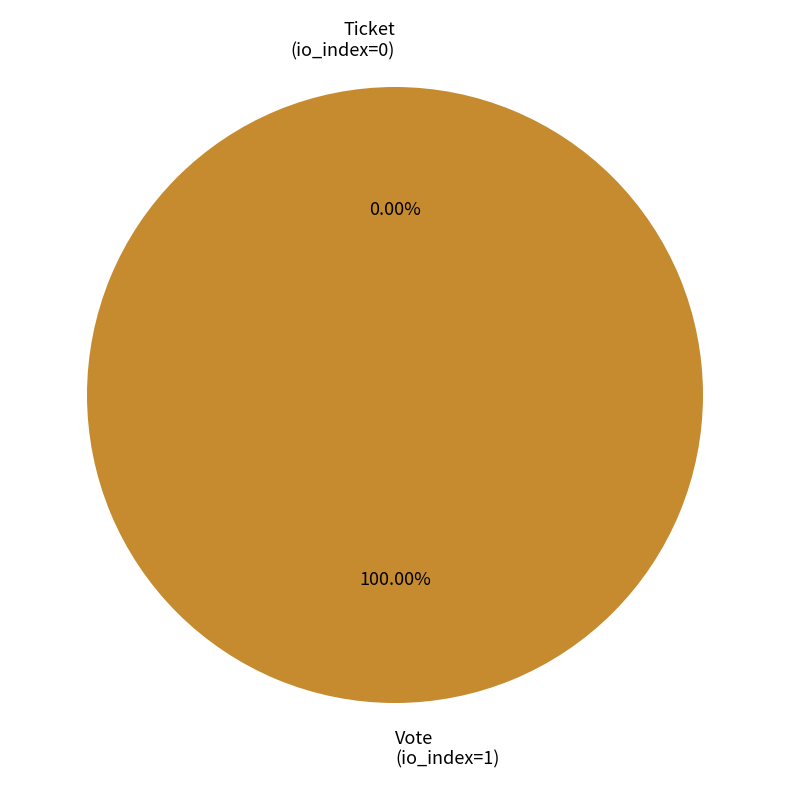

True or false: Ticket (io_index=0) accounts for 1% of the total.

False